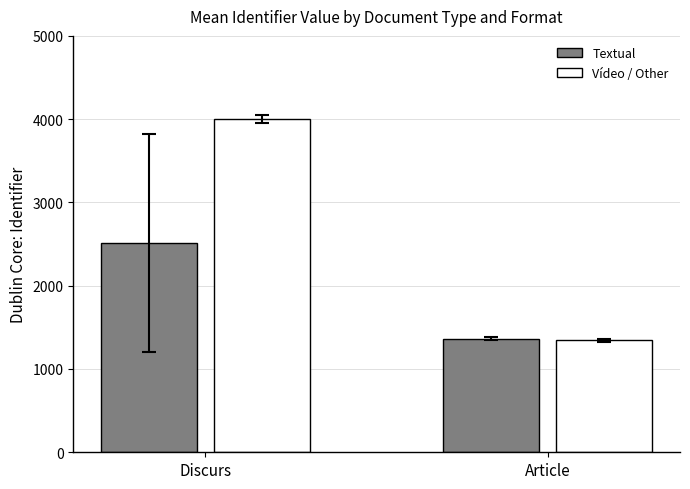

Does the chart contain stacked bars?

No